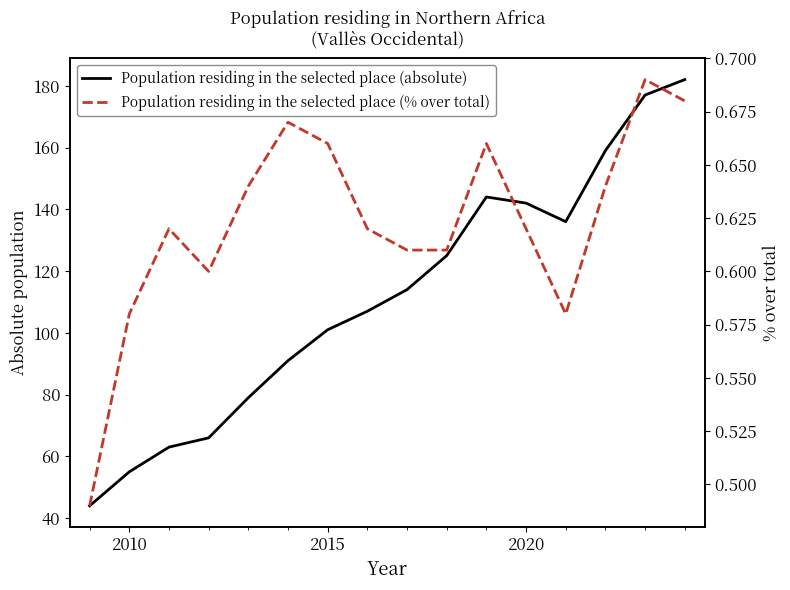

What is the difference between the maximum and minimum values in the Population residing in the selected place (absolute) series?

138.0